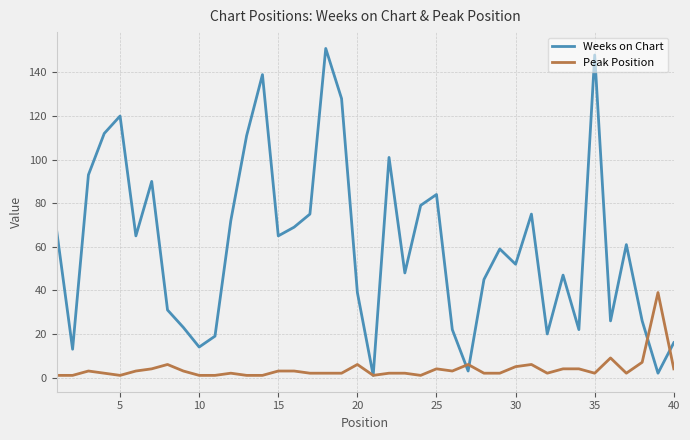

List the series in order of their peak value, lowest first.

Peak Position, Weeks on Chart